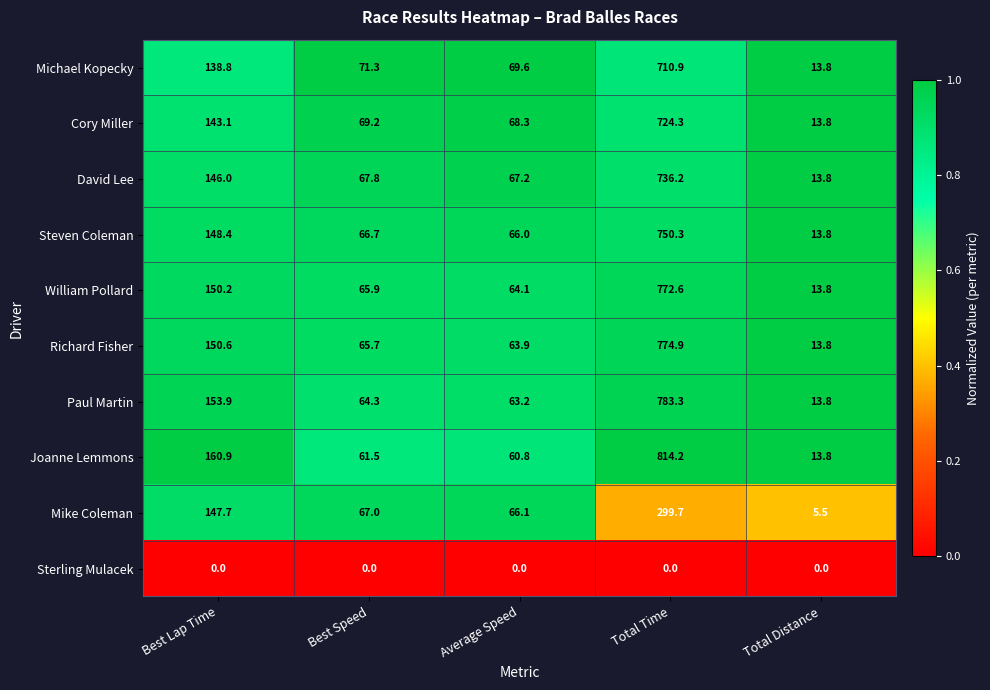

How many categories are shown in the chart?

5